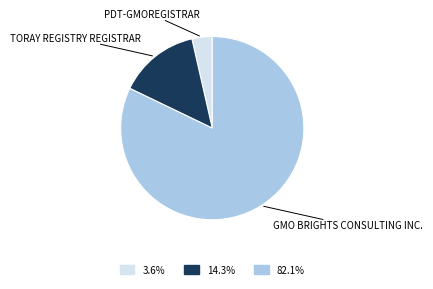

Does any single category account for the majority?

Yes